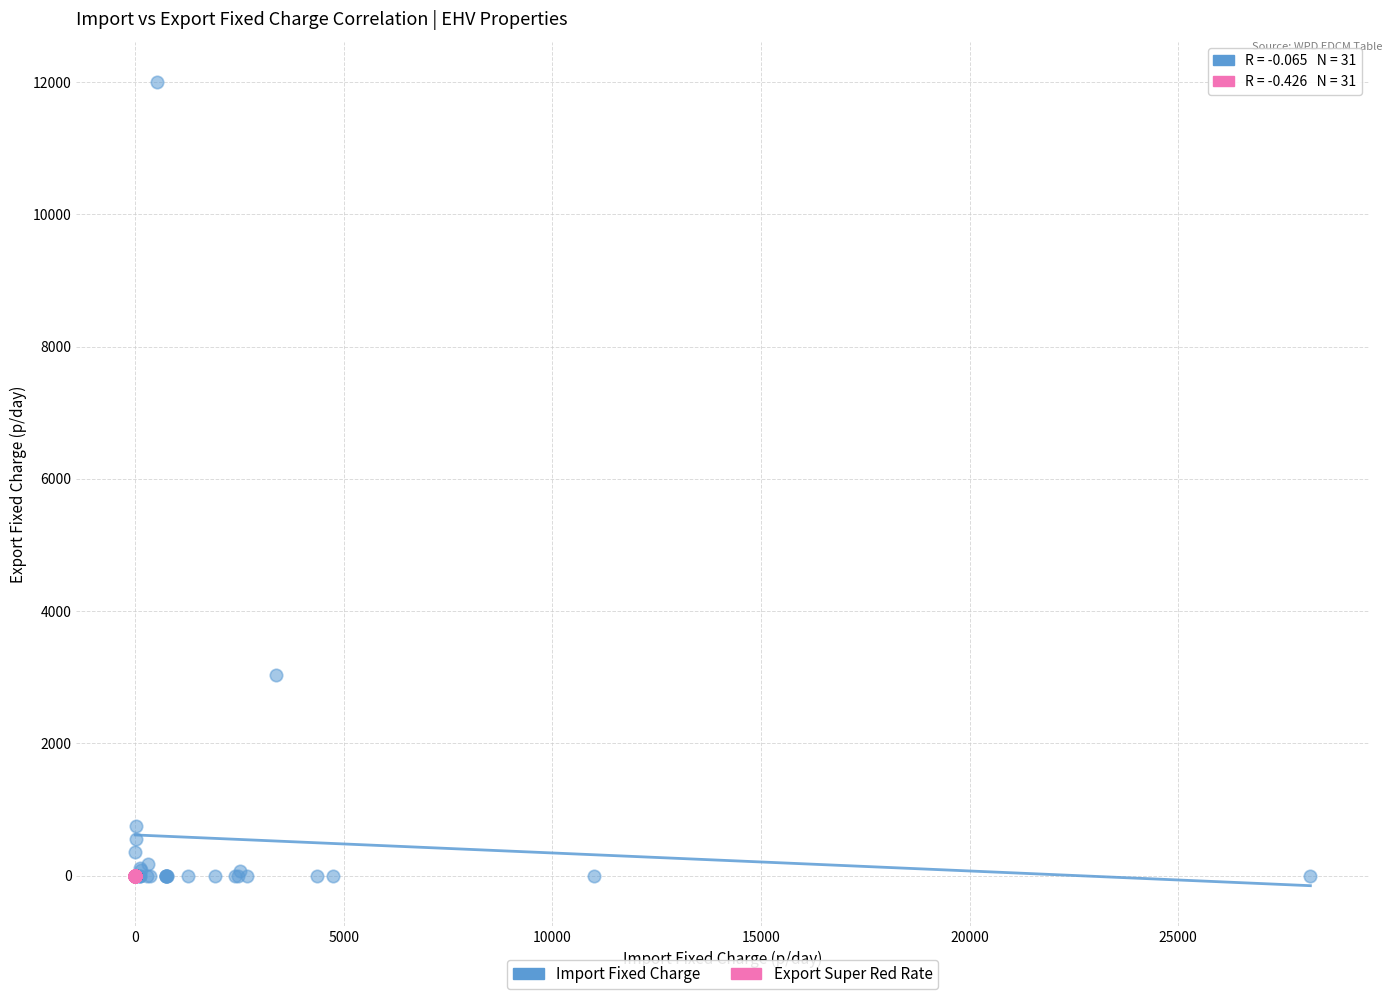

Which series reaches the maximum Y coordinate?

Import Fixed Charge